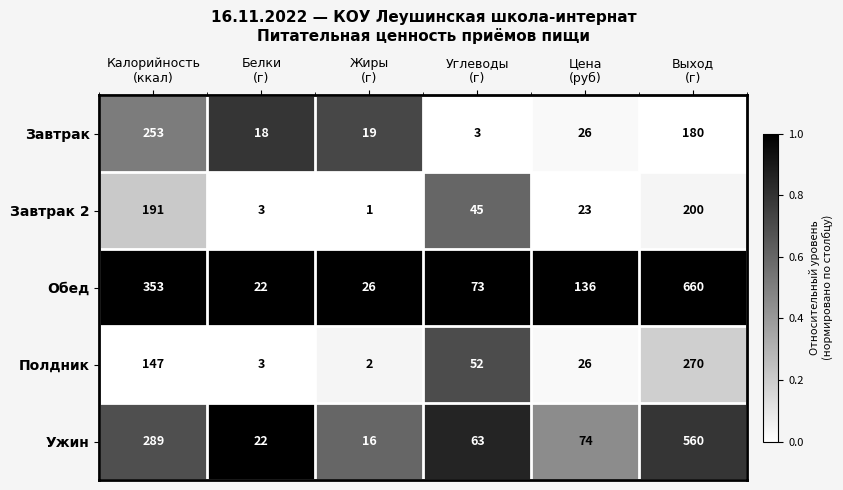

Rank the series by their maximum value, from lowest to highest.

Завтрак 2, Завтрак, Полдник, Ужин, Обед